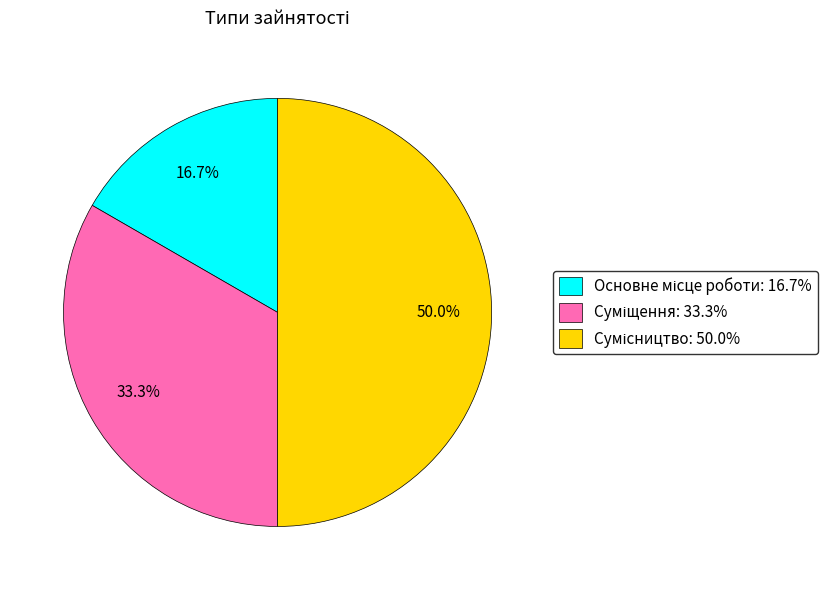

How many slices are in this pie chart?

3